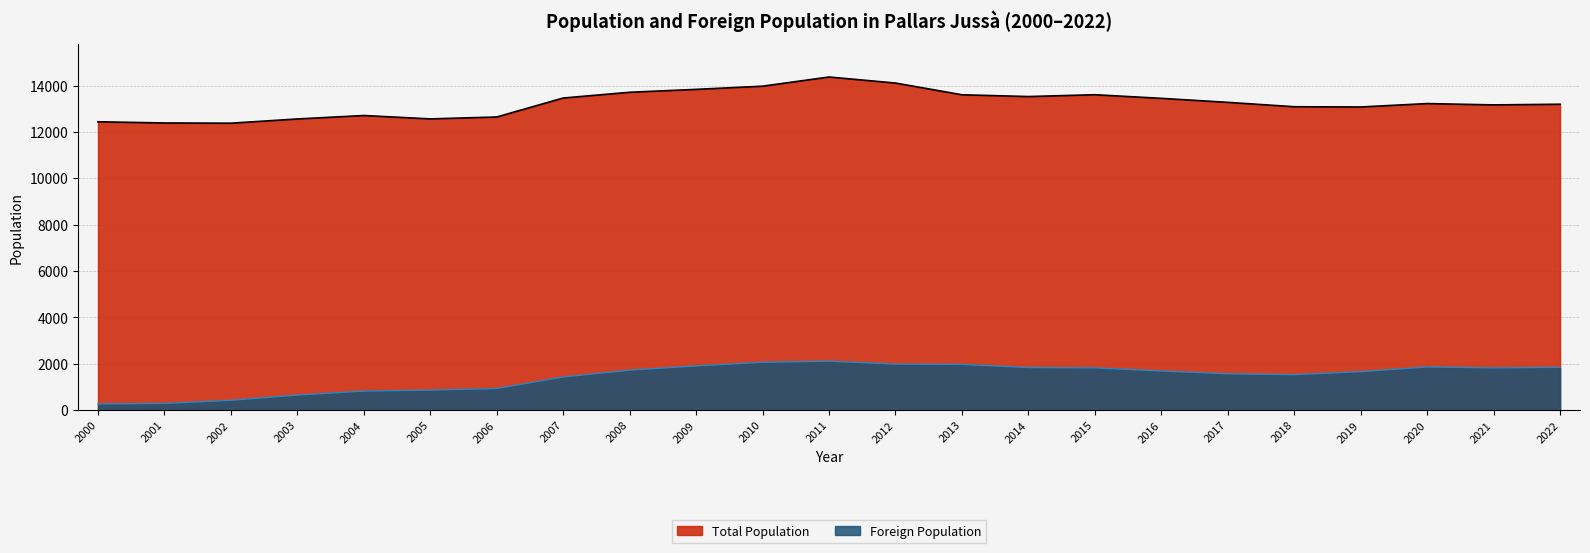

What is the difference between the Foreign Population values at 2008 and 2000?

1456